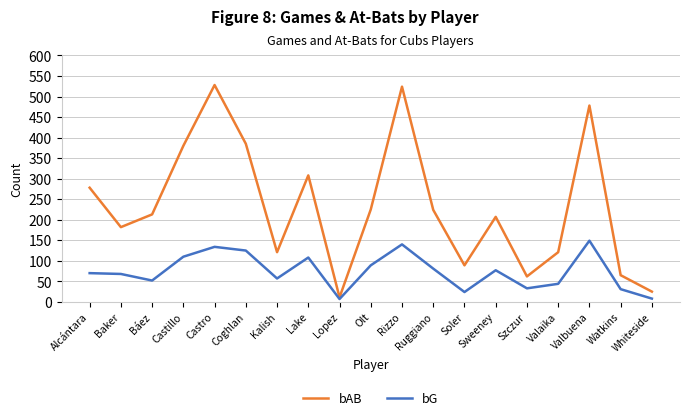

What is the difference between the second highest and minimum values in the bAB series?

513